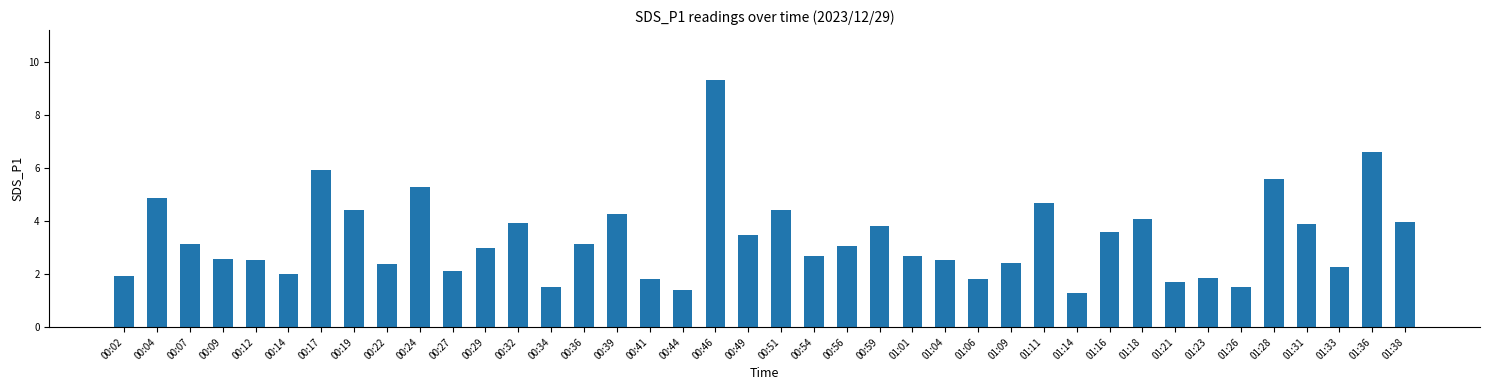

How many data points does each series have?

40